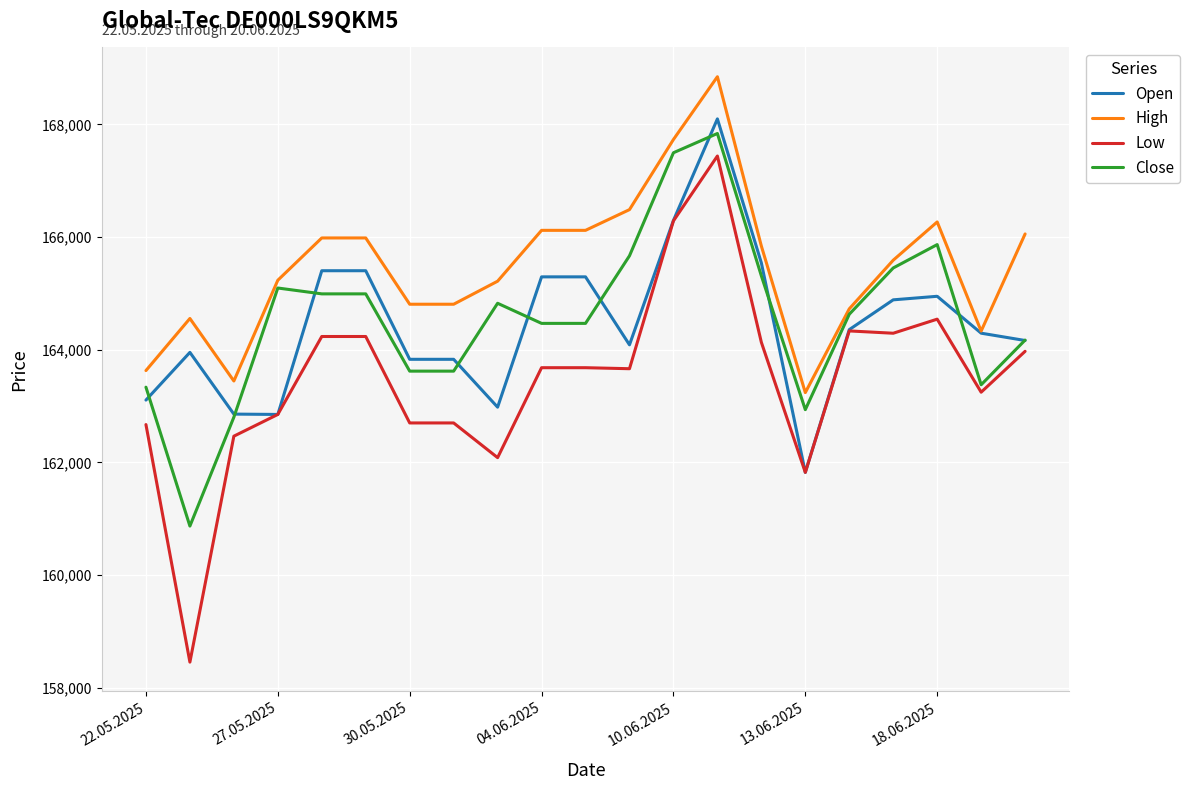

What is the maximum value for High?

168848